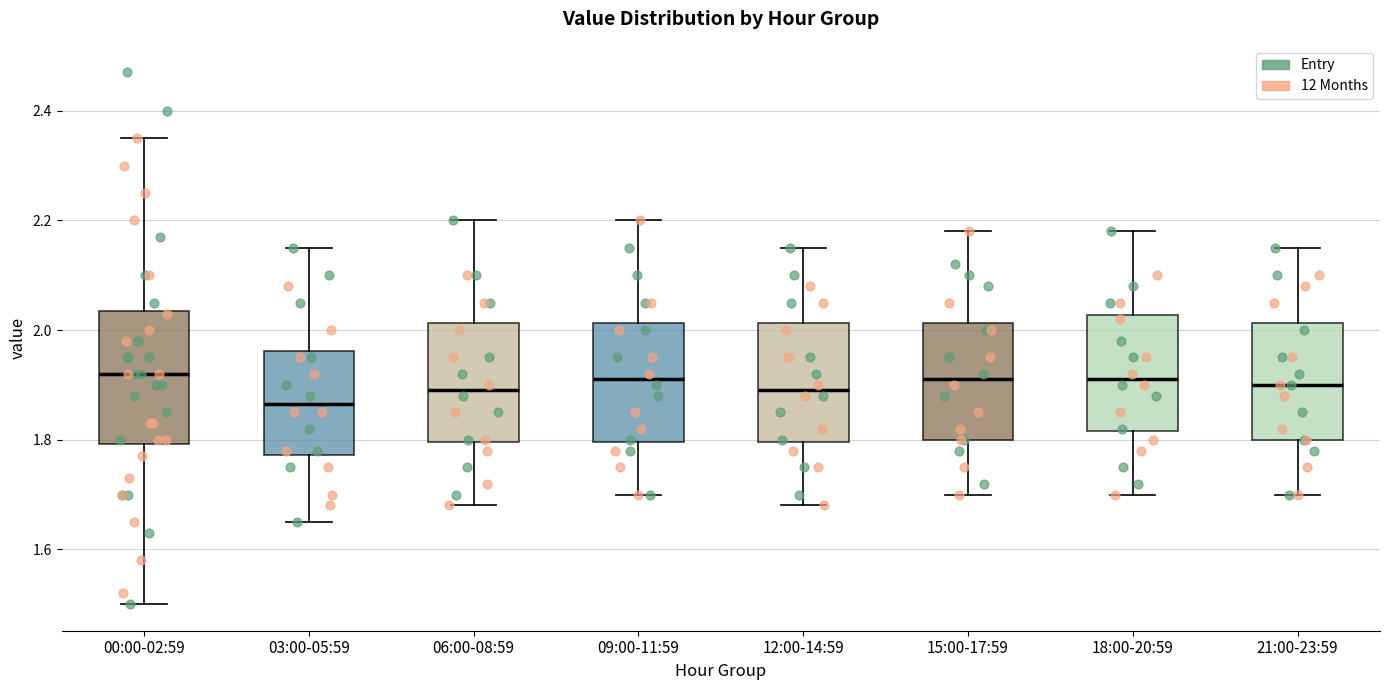

Where is the upper edge of the box for 09:00-11:59 on the y-axis? The values are not printed on the chart, so give them approximately, as read against the axis.

2.02